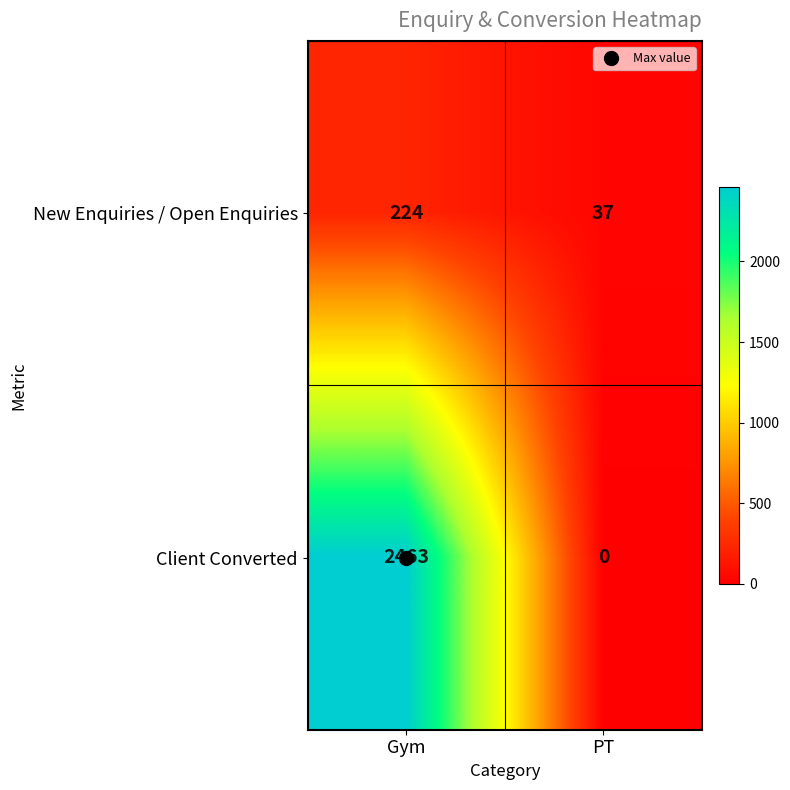

What is the total value across all series at Gym?

2687